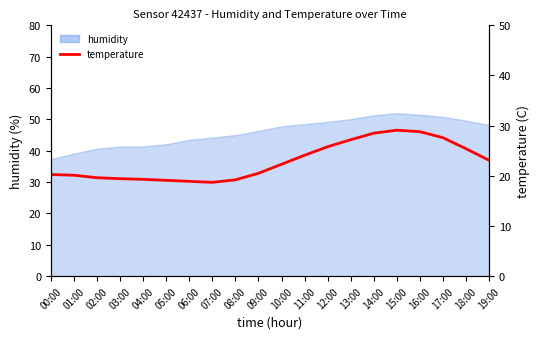

How many points are higher than both their immediate neighbors (excluding endpoints)?

1